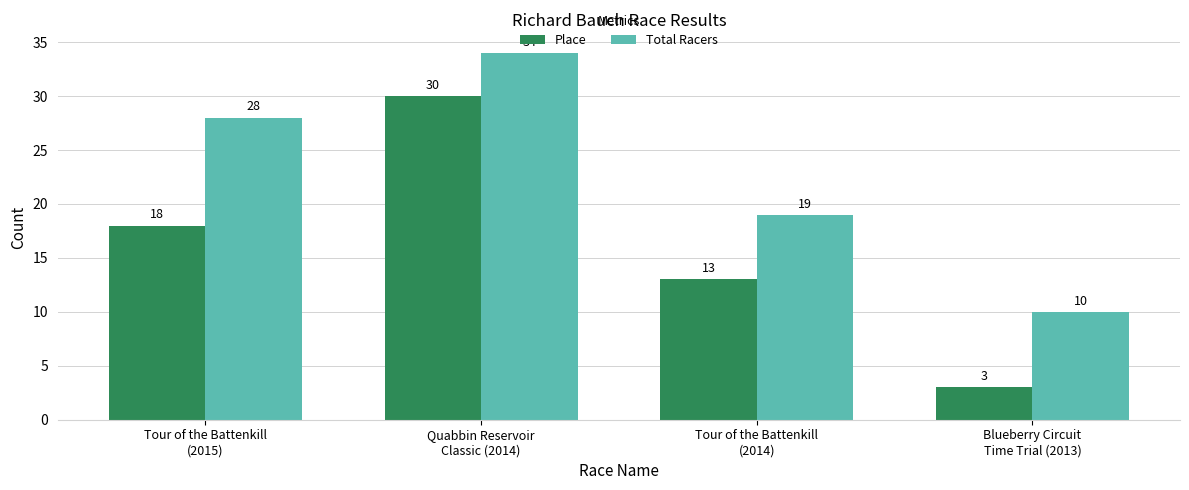

What value does the Total Racers series have at Blueberry Circuit
Time Trial (2013), to the nearest 5?

10